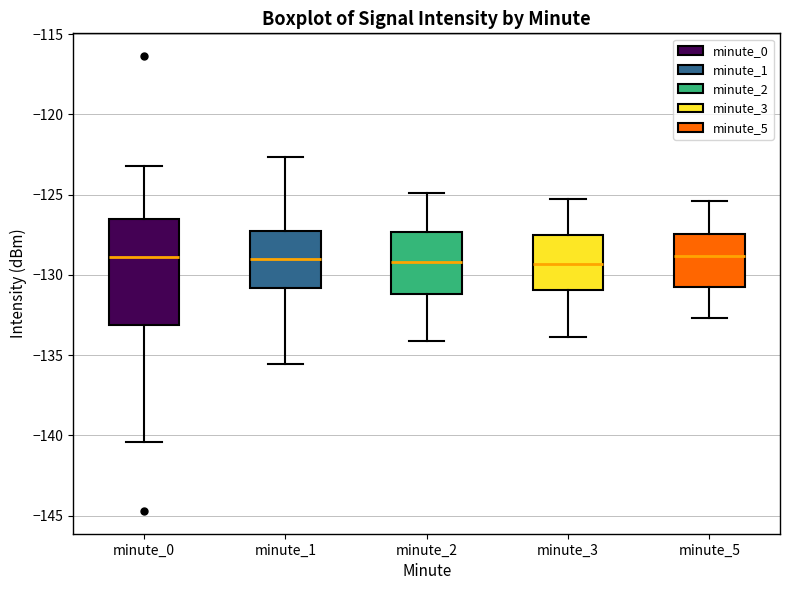

Where does the lower whisker of the box for minute_3 end on the y-axis? The values are not printed on the chart, so give them approximately, as read against the axis.

-134.0